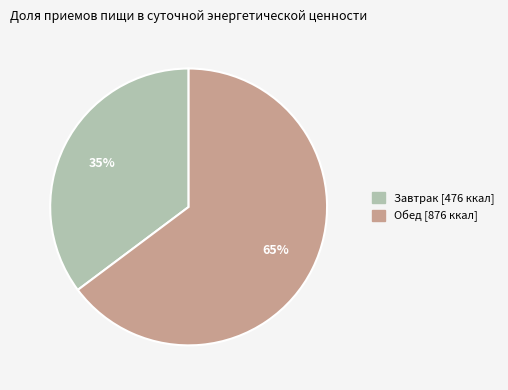

Which has a higher value, Завтрак or Обед?

Обед